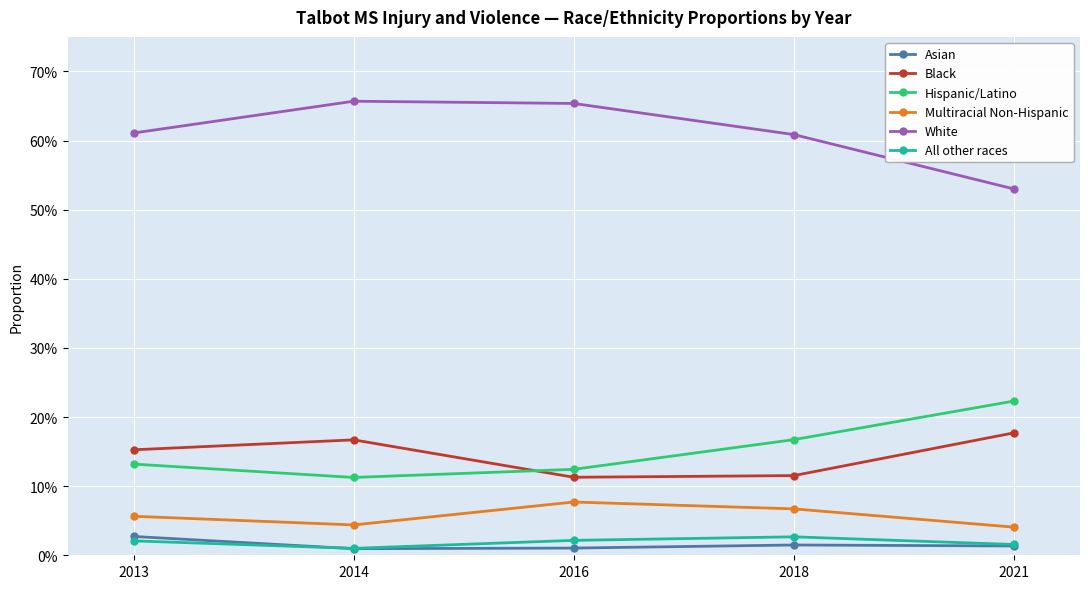

Does the chart have visible grid lines?

Yes